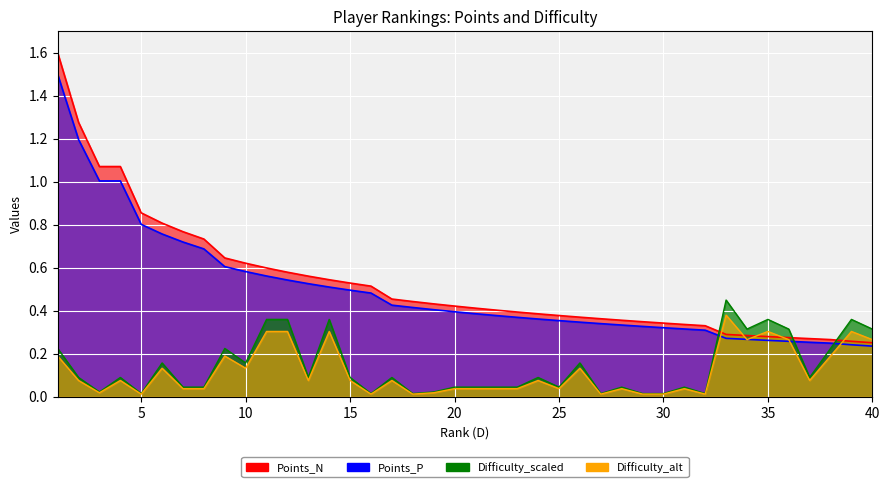

What is the minimum value for Points_P?

0.2